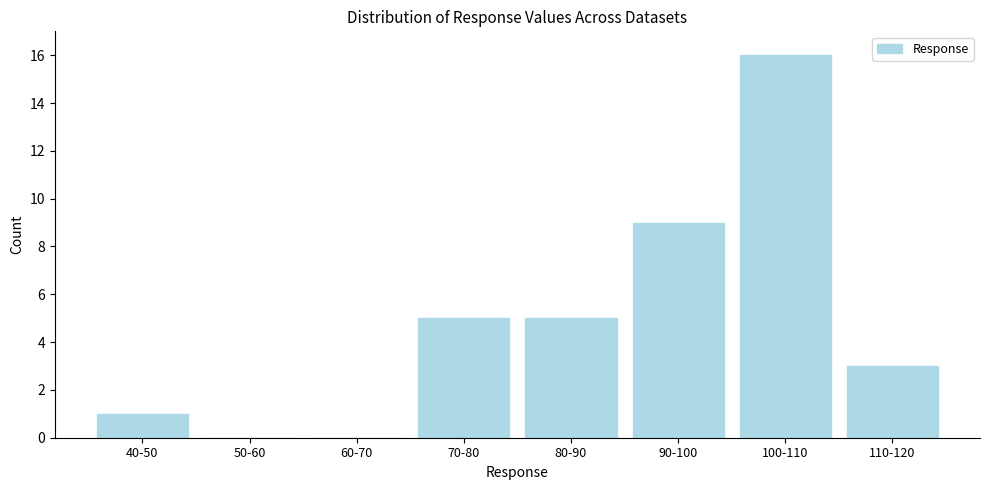

Reading left to right, what are all the values shown in this chart?

40-50=1	50-60=0	60-70=0	70-80=5	80-90=5	90-100=9	100-110=16	110-120=3